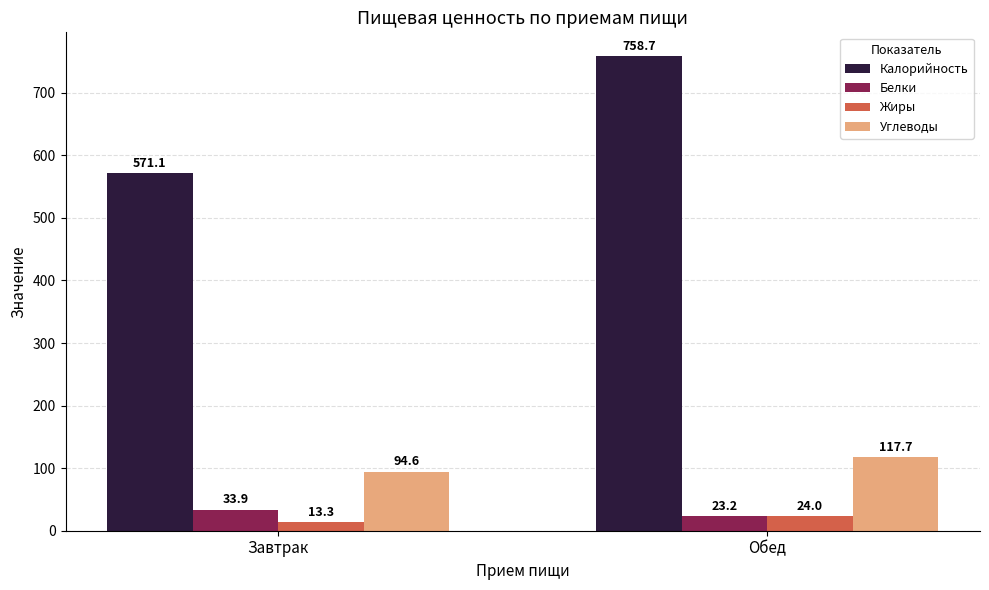

Which series changed the most between Завтрак and Обед?

Калорийность